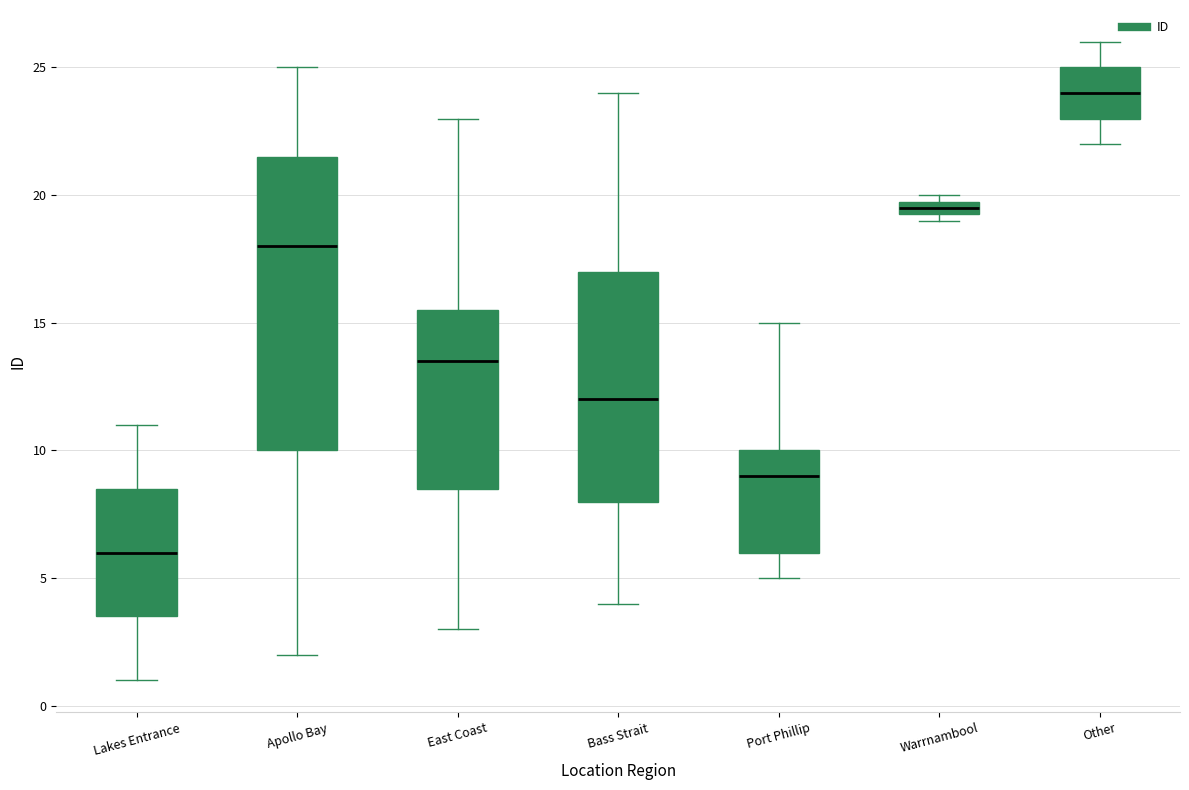

Which box has the lowest median line?

Lakes Entrance